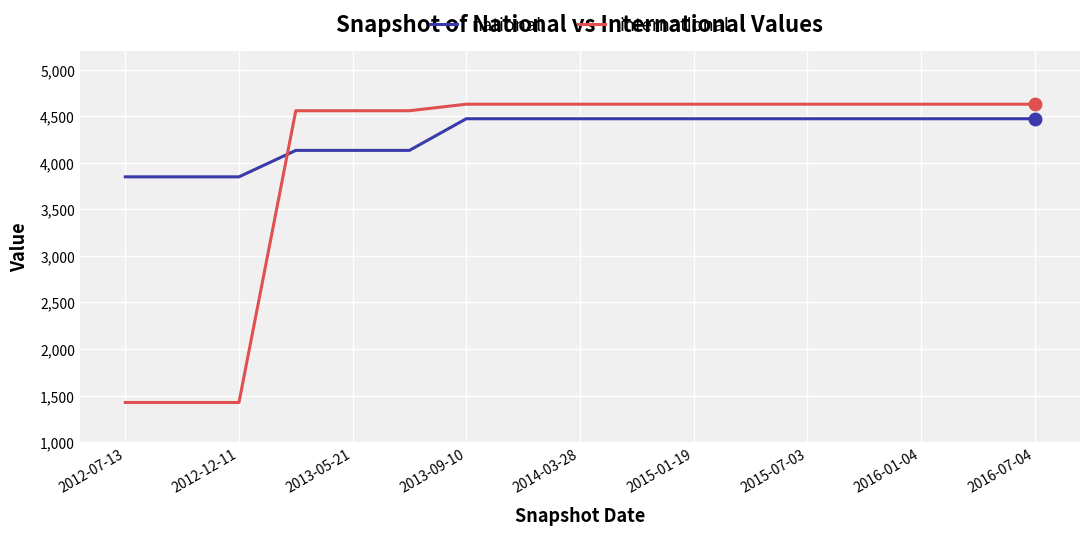

Is this an area chart (filled region under the line)?

No